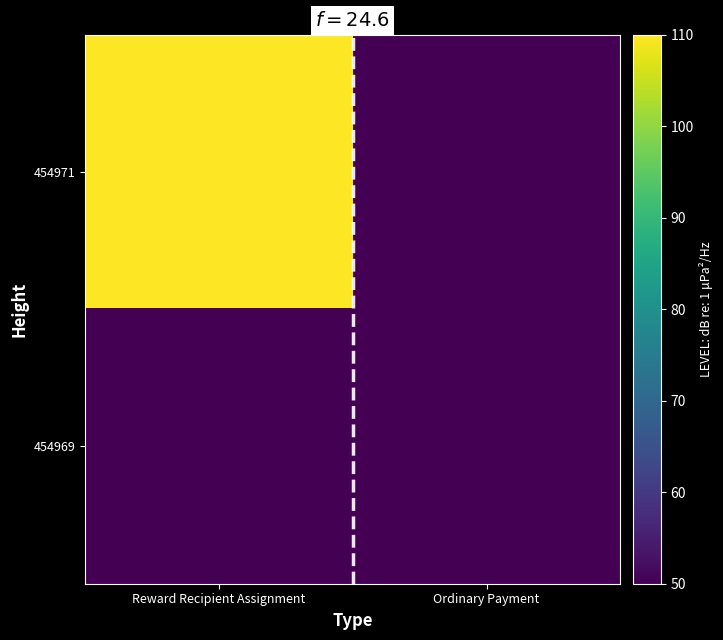

Which series has the largest total across all categories?

454971